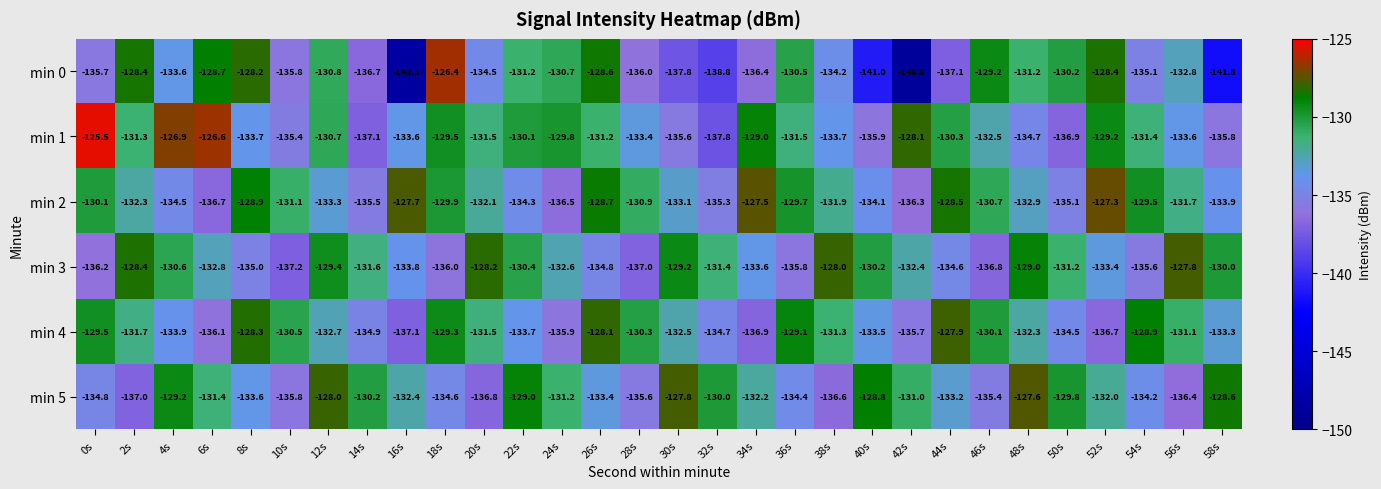

What is the average value of the min 4 series?

-132.4